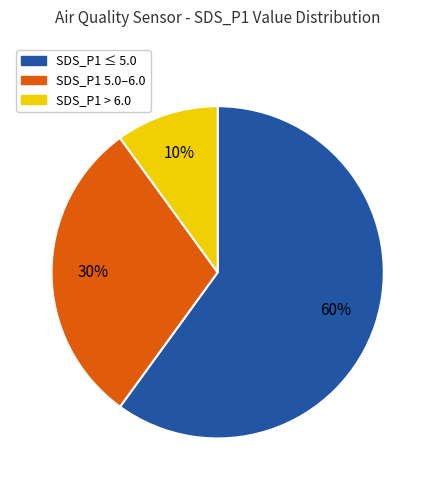

Does any single category account for the majority?

Yes